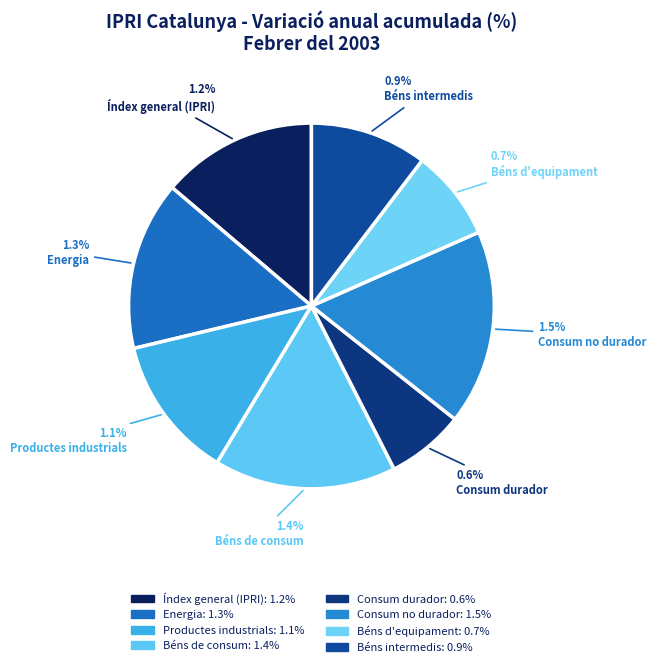

What percentage is the Consum durador slice, to the nearest percent?

7%